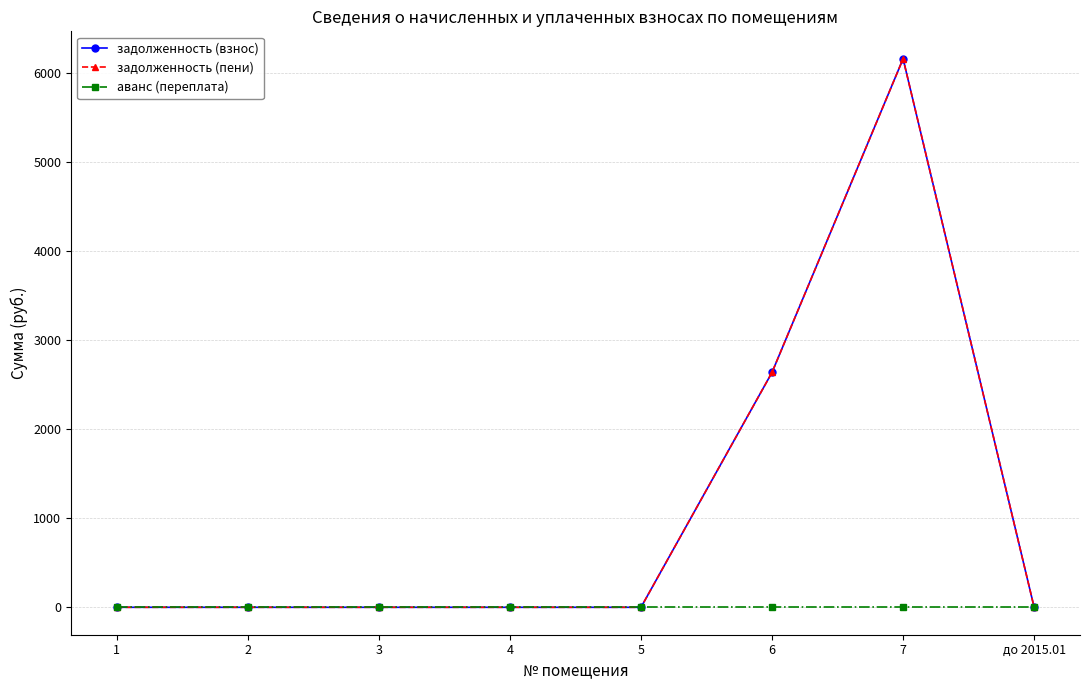

List the labels in order of аванс (переплата) value, smallest first.

1, 2, 3, 4, 5, 6, 7, до 2015.01